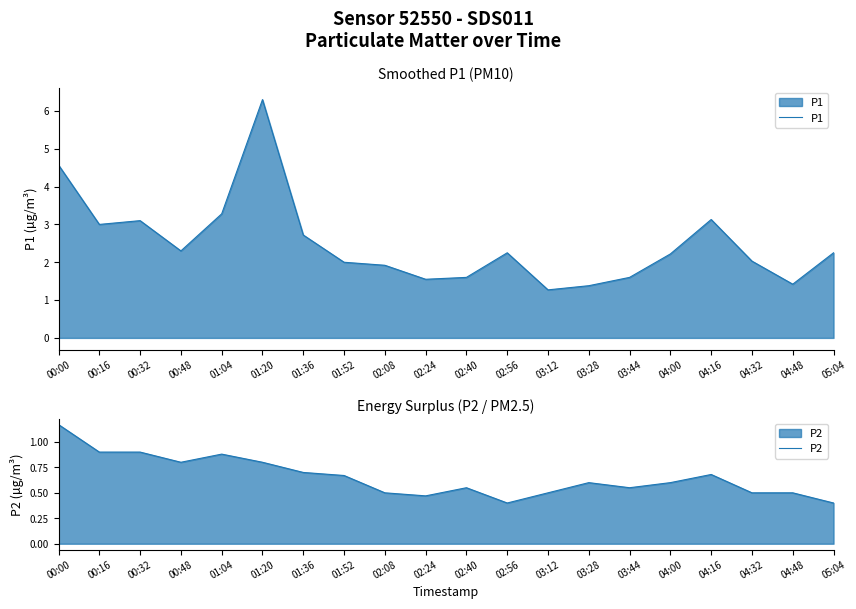

At which category does P2 reach its first local valley?

00:48